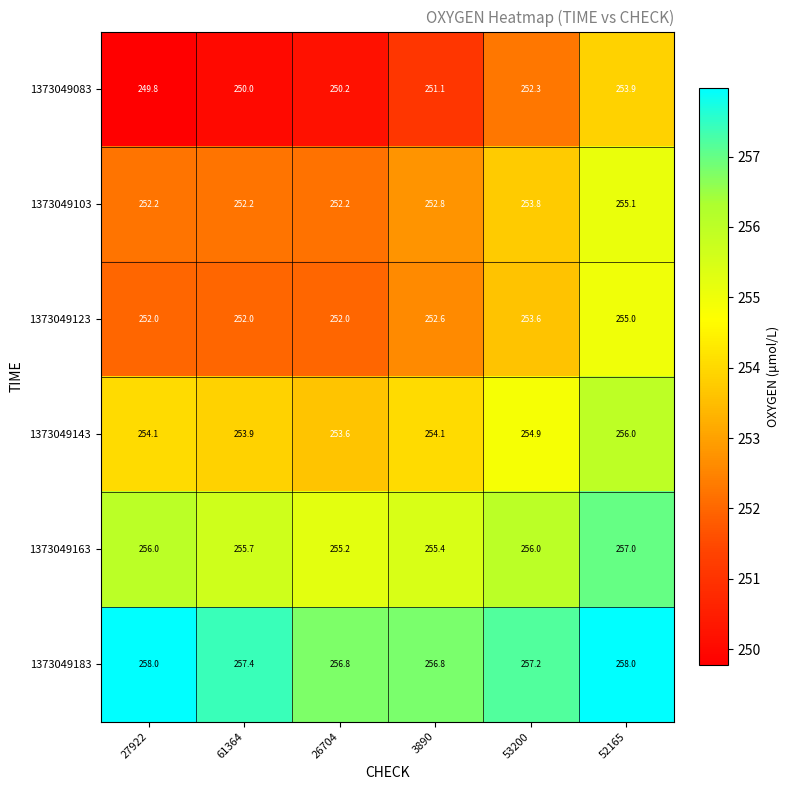

At 53200, list the series in order from largest to smallest.

1373049183, 1373049163, 1373049143, 1373049103, 1373049123, 1373049083